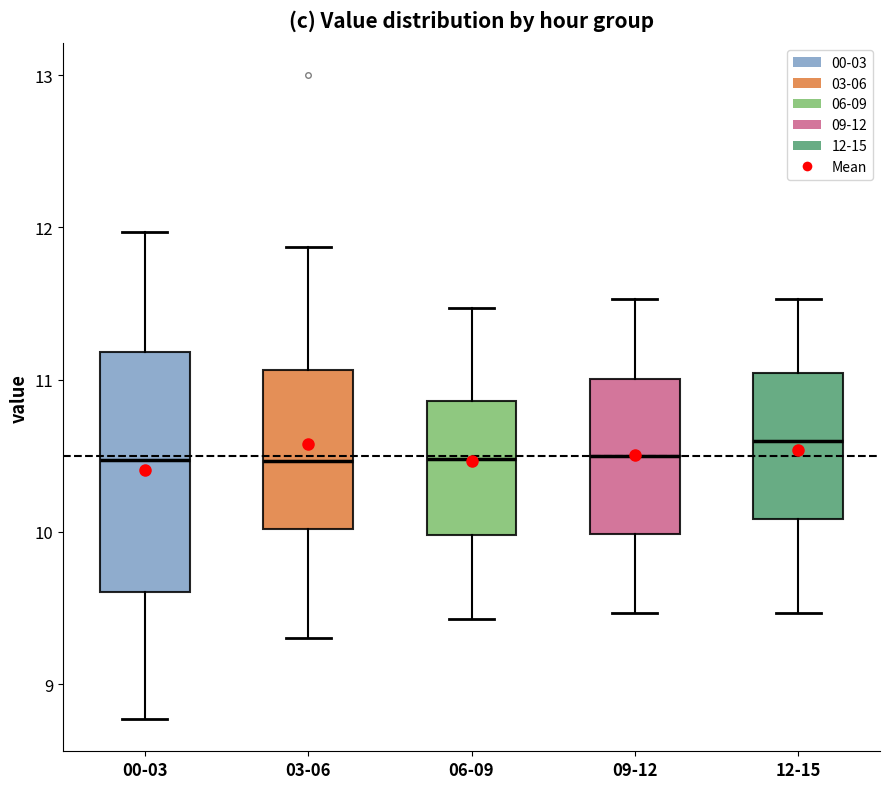

Comparing the boxes themselves (not the whiskers), which one is the tallest?

00-03